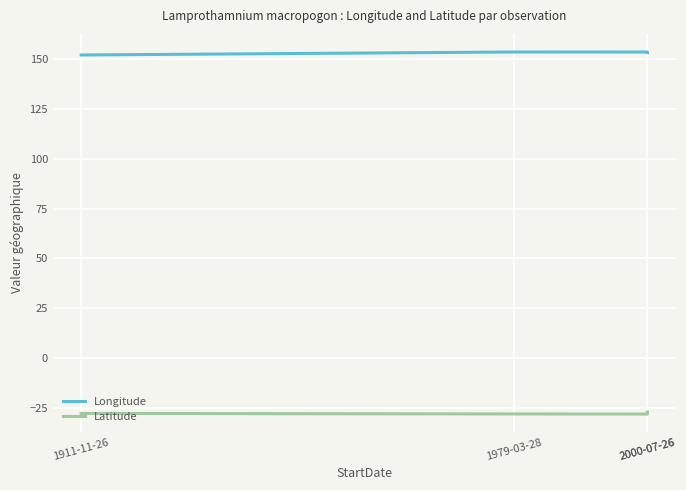

True or false: Latitude and Longitude cross at least once.

False